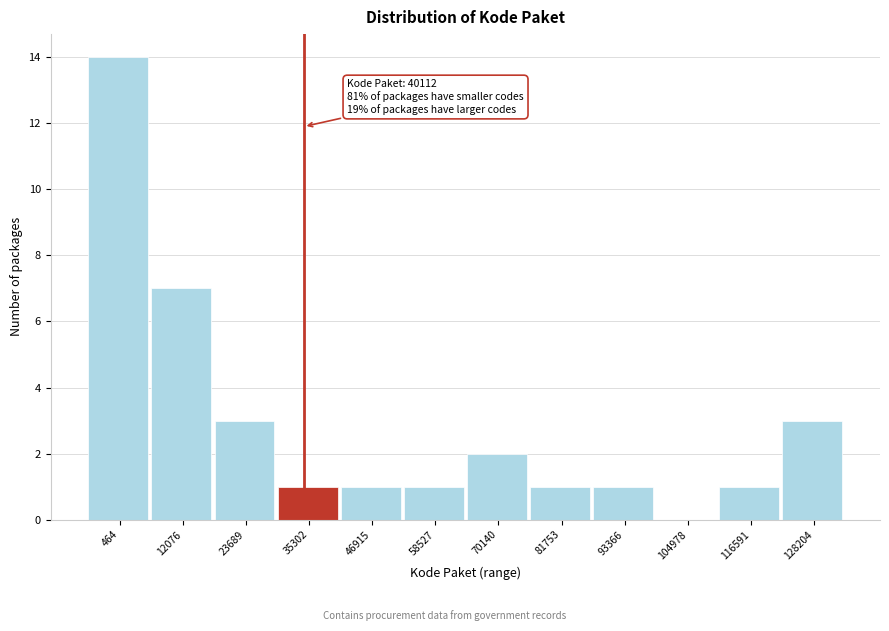

Reading left to right, transcribe all the data shown in this chart.

464=14	12076=7	23689=3	35302=1	46915=1	58527=1	70140=2	81753=1	93366=1	104978=0	116591=1	128204=3